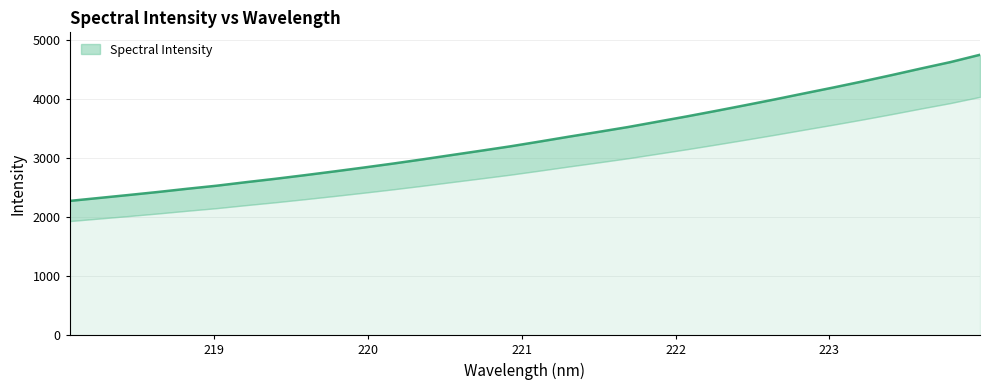

What is the minimum value shown in the chart?

2271.5